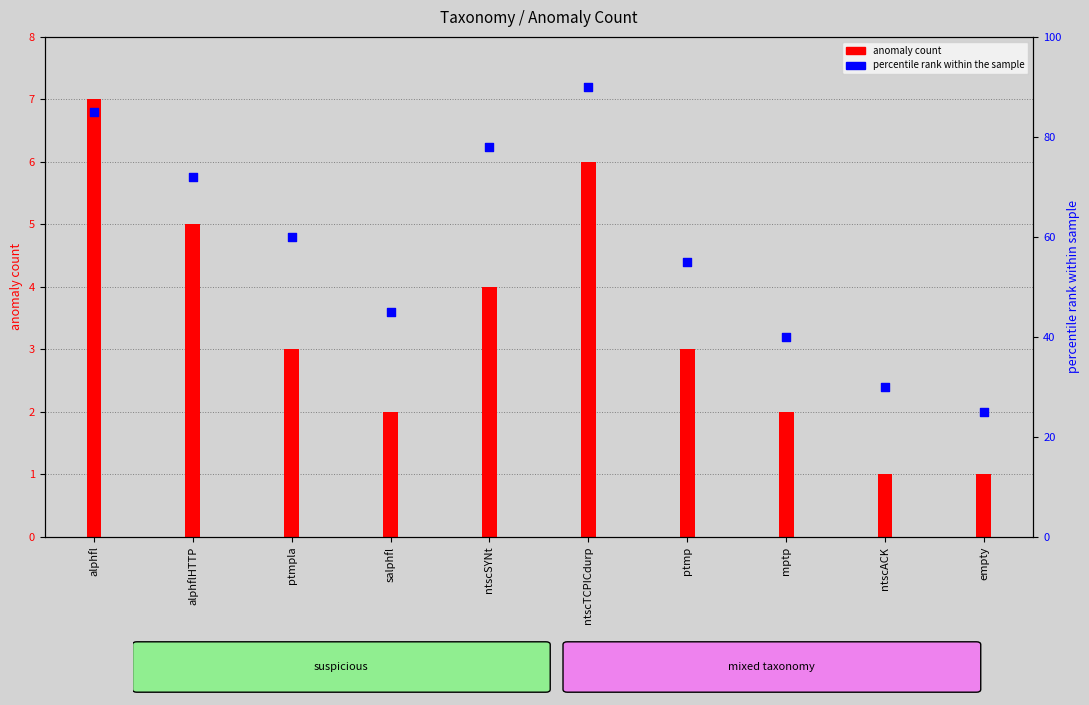

Which has a higher value, ntscACK or alphflHTTP?

alphflHTTP